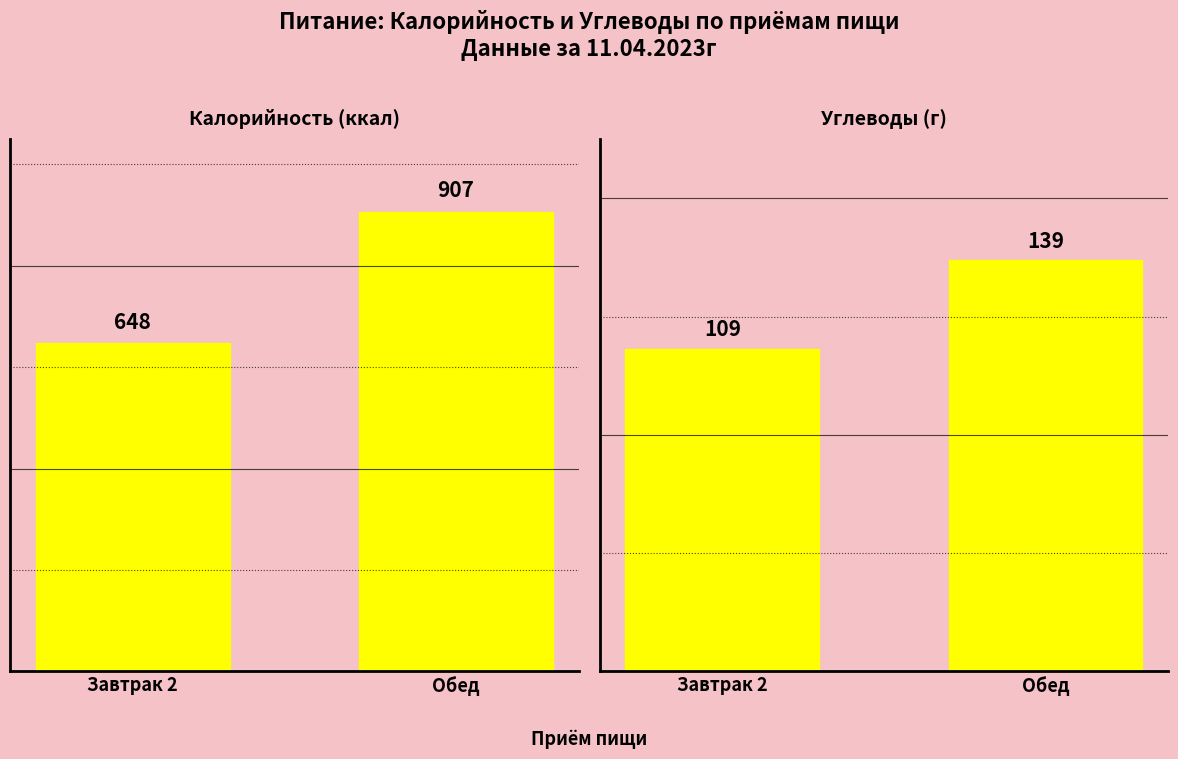

What is the label of the 2nd bar from the left?

Обед